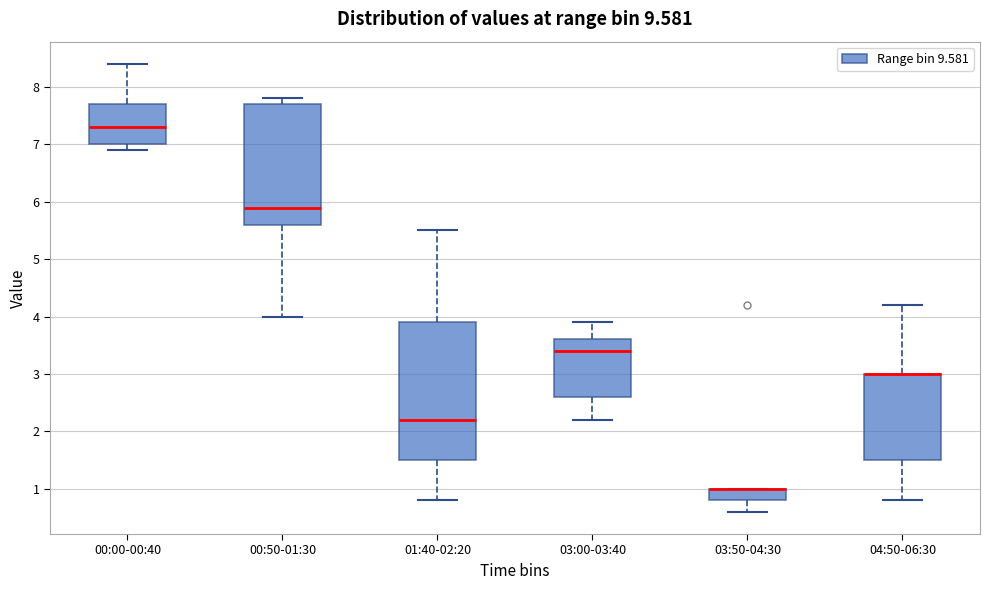

Reading left to right, transcribe this box plot: for each box, give where its median line is, the range the box spans, and where its two whiskers end, as read against the y-axis. The values are not printed on the chart, so give them approximately, as read against the axis.

00:00-00:40: median 7.3, box 7.0 to 7.7, whiskers 6.9 to 8.4
00:50-01:30: median 5.9, box 5.6 to 7.7, whiskers 4.0 to 7.8
01:40-02:20: median 2.2, box 1.5 to 3.9, whiskers 0.8 to 5.5
03:00-03:40: median 3.4, box 2.6 to 3.6, whiskers 2.2 to 3.9
03:50-04:30: median 1.0 (drawn on the box's upper edge), box 0.8 to 1.0, whiskers 0.6 to 1.0
04:50-06:30: median 3.0 (drawn on the box's upper edge), box 1.5 to 3.0, whiskers 0.8 to 4.2